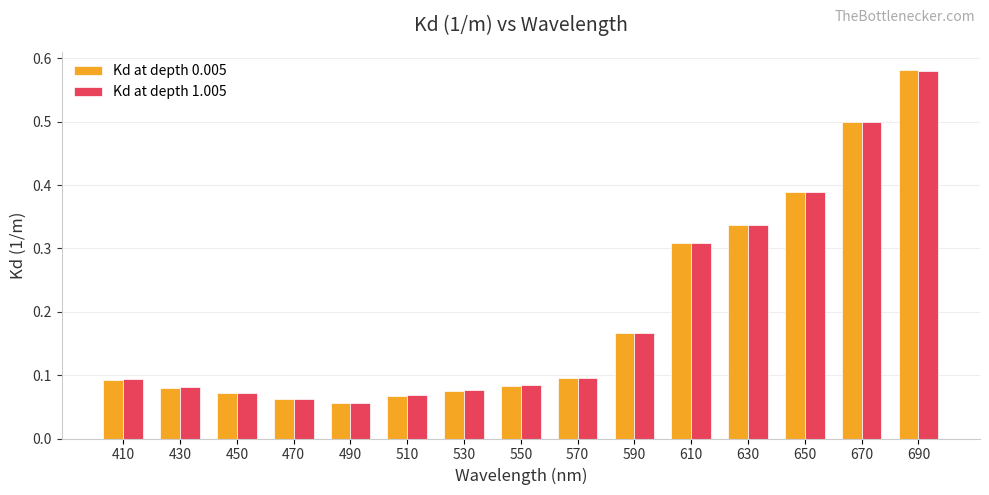

Which series has the widest spread of values?

Kd at depth 0.005